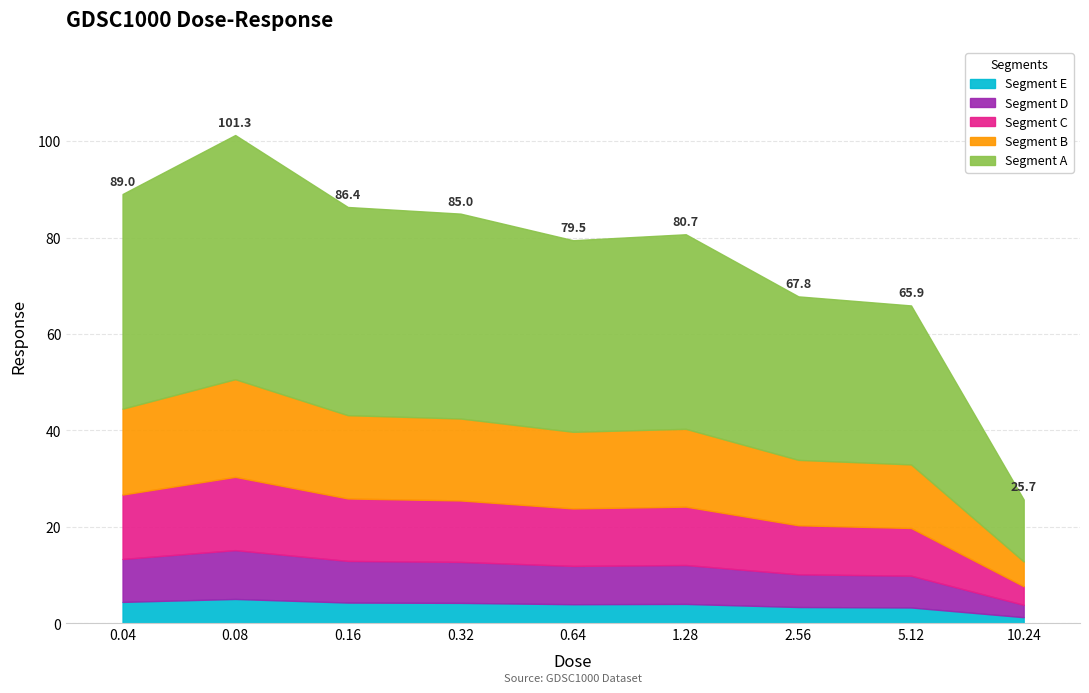

At which category does the data reach its first local peak?

0.08